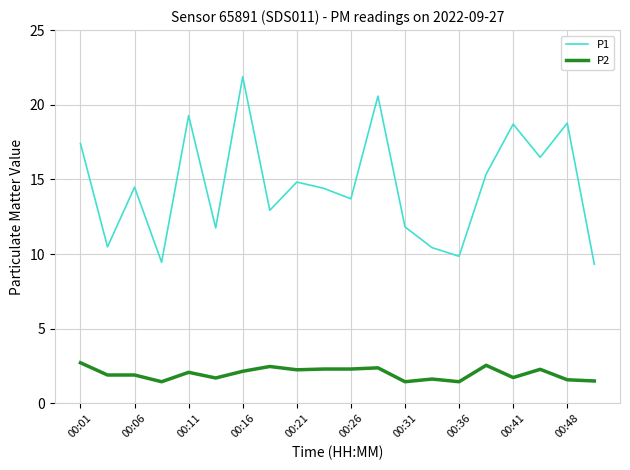

What is the difference between the maximum and minimum values in the P1 series?

12.6